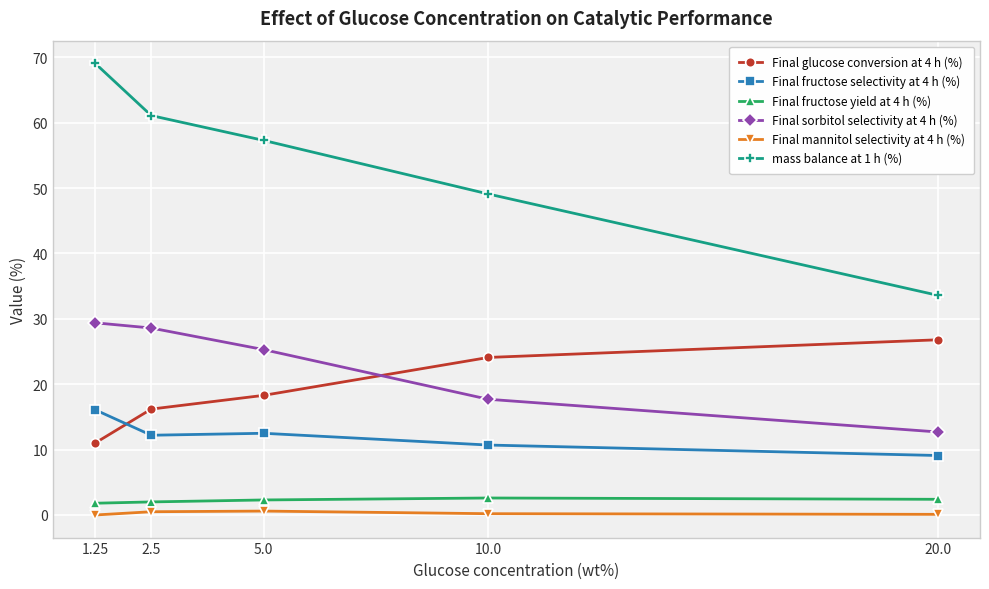

Which series has the widest spread of values?

mass balance at 1 h (%)